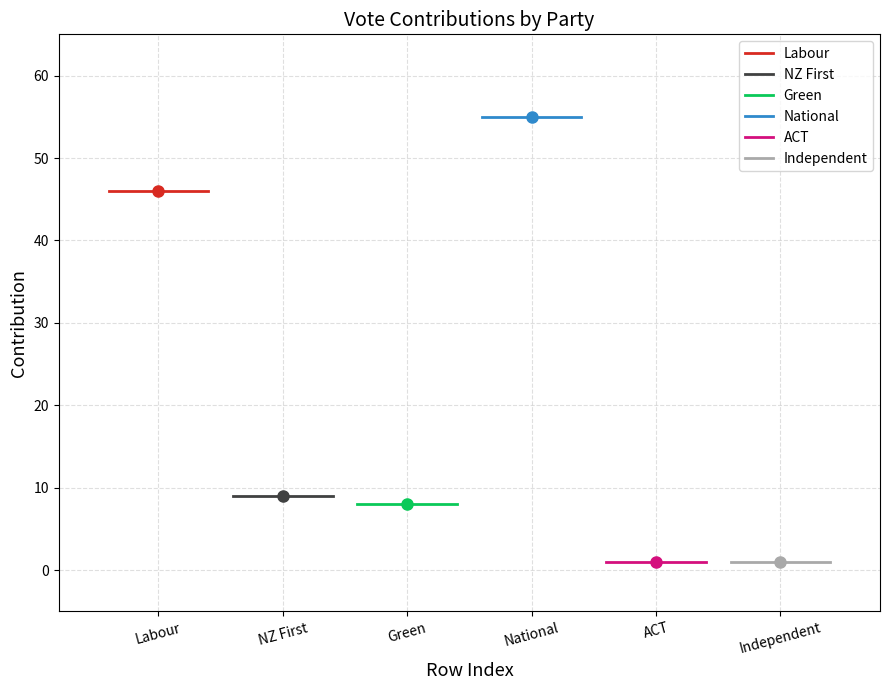

What is the value of the ACT point at the 2nd from the left?

1